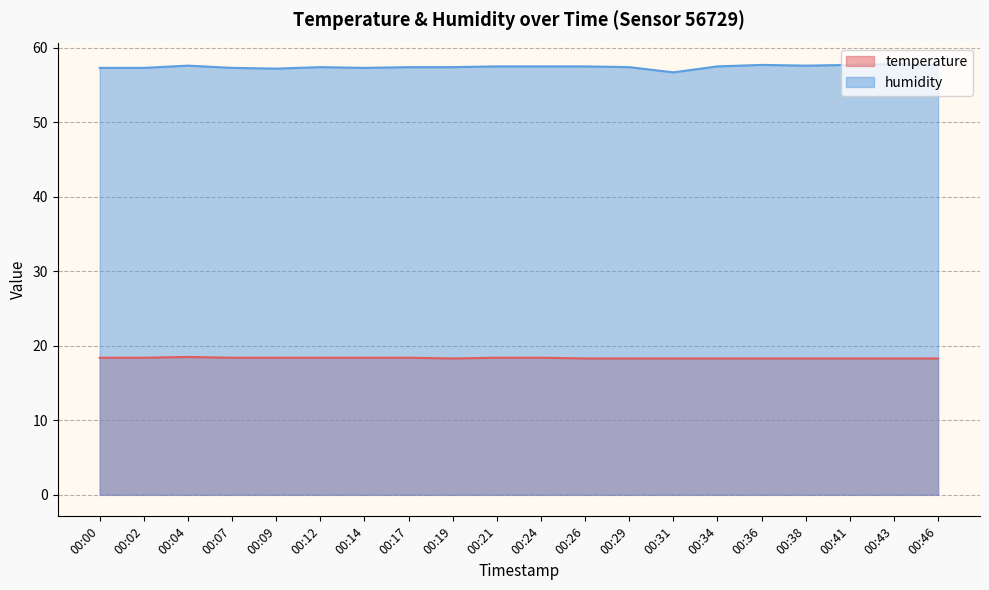

What are all the series names shown in the legend?

temperature, humidity